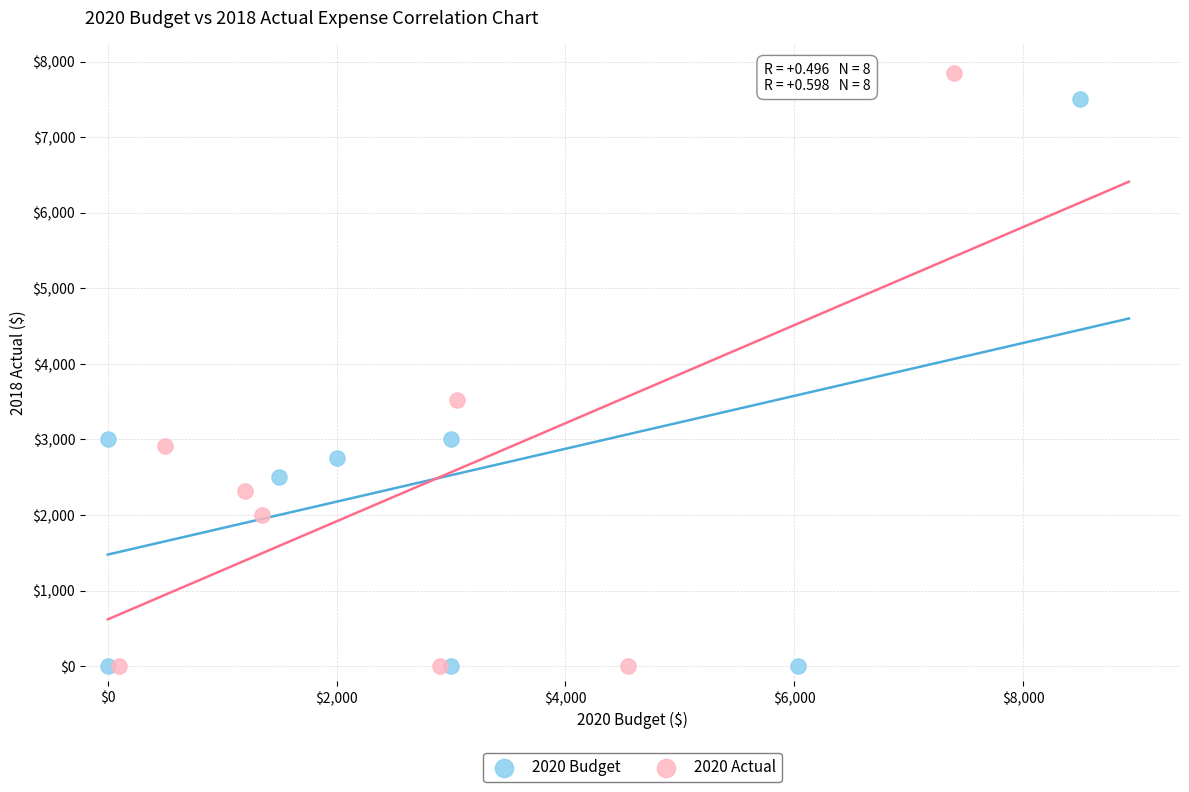

Which series reaches the maximum Y coordinate?

2020 Actual